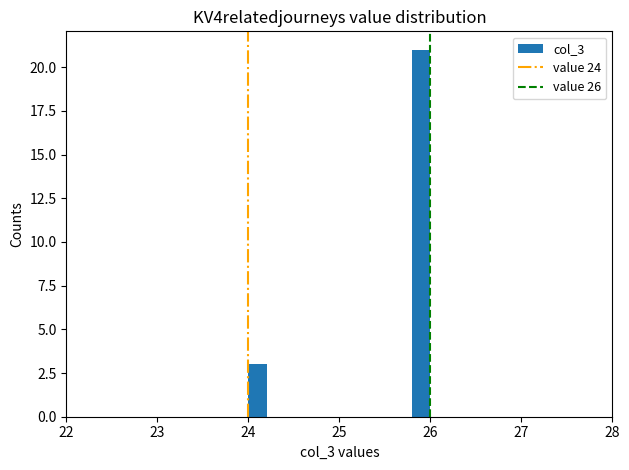

Read against the x-axis, roughly where is the centre of the tallest bar?

25.9